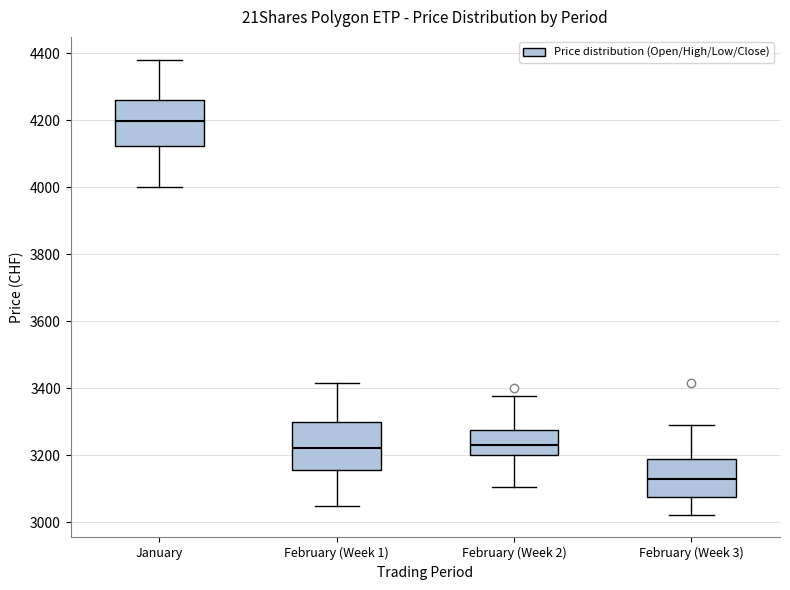

Which box's median line is the lowest?

February (Week 3)